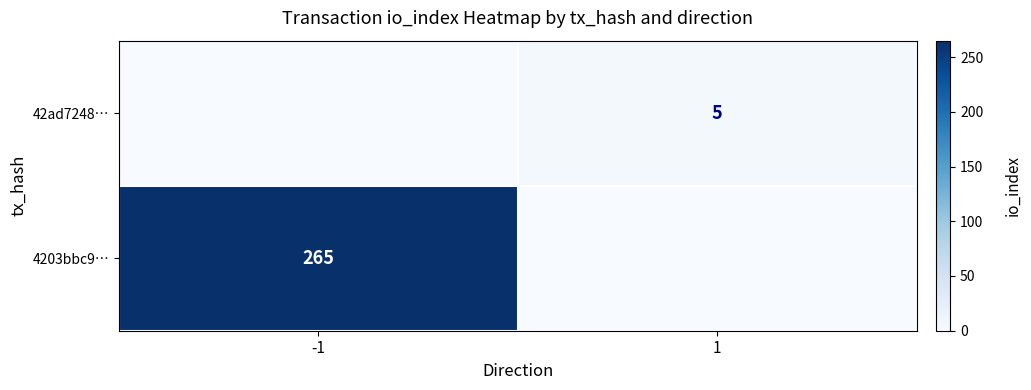

At which category does the chart reach its minimum across all series?

1